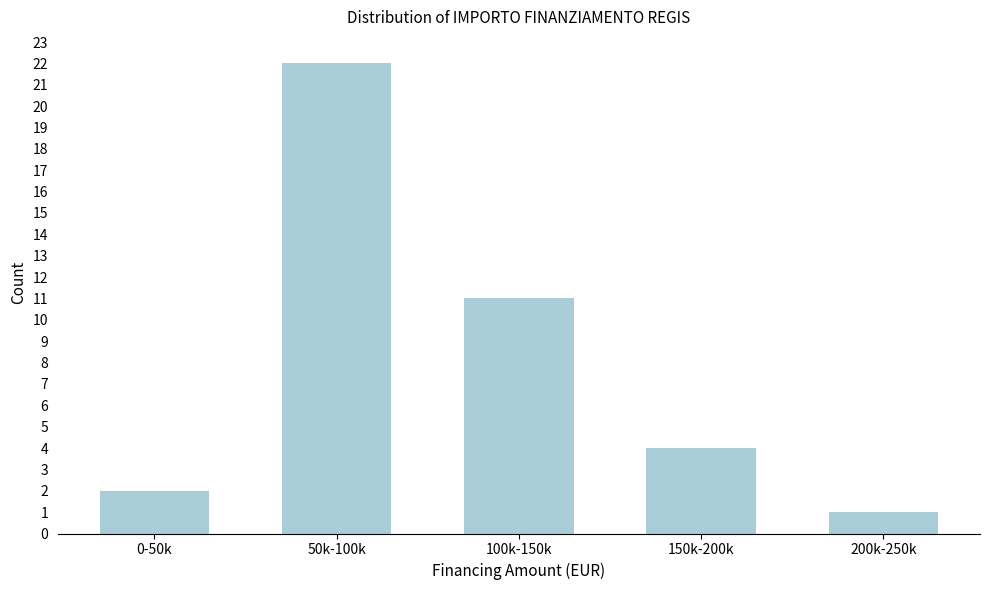

Reading left to right, extract all data points from this chart.

0-50k=2	50k-100k=22	100k-150k=11	150k-200k=4	200k-250k=1